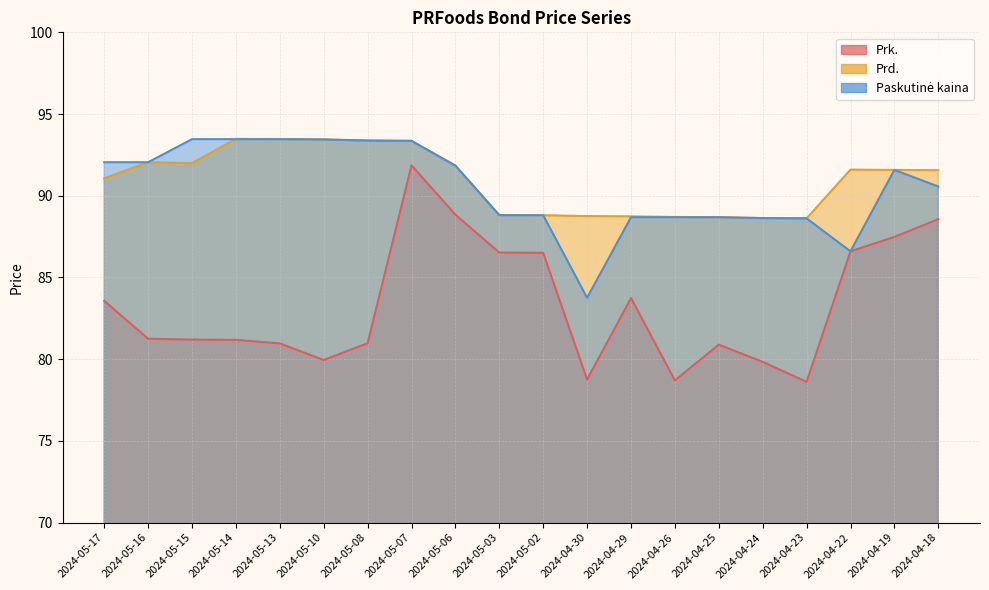

What is the spread (max minus min) of values at 2024-04-23?

10.0